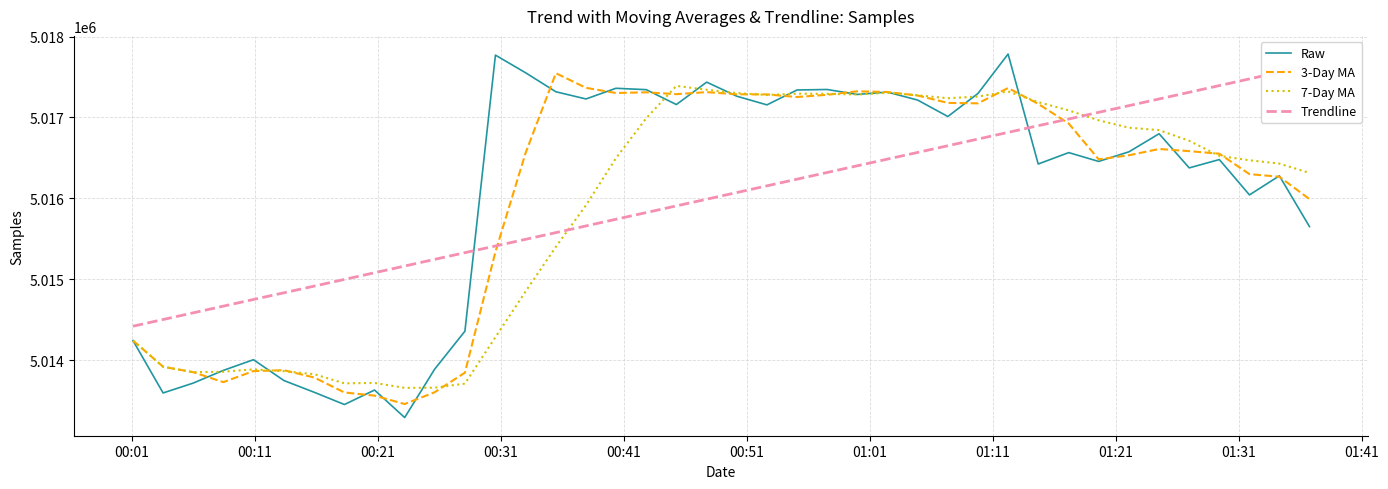

What is the highest value of the Raw series?

5017784.0